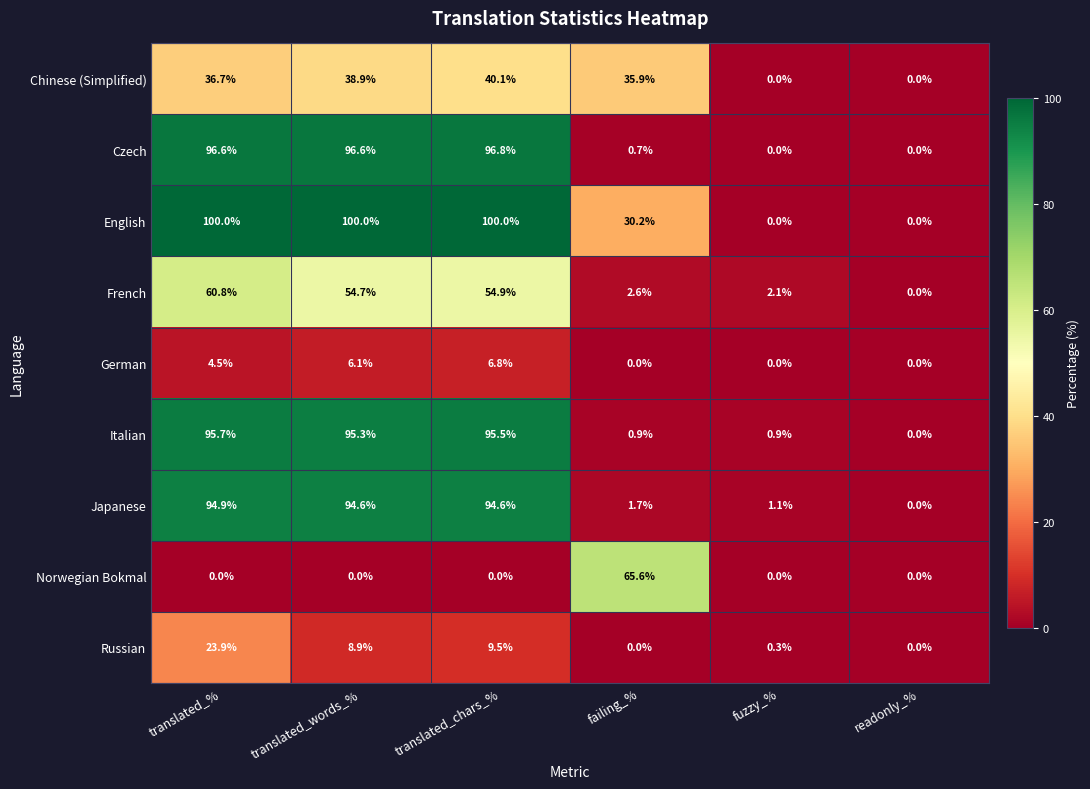

What is the spread (max minus min) of values at translated_%?

100.0